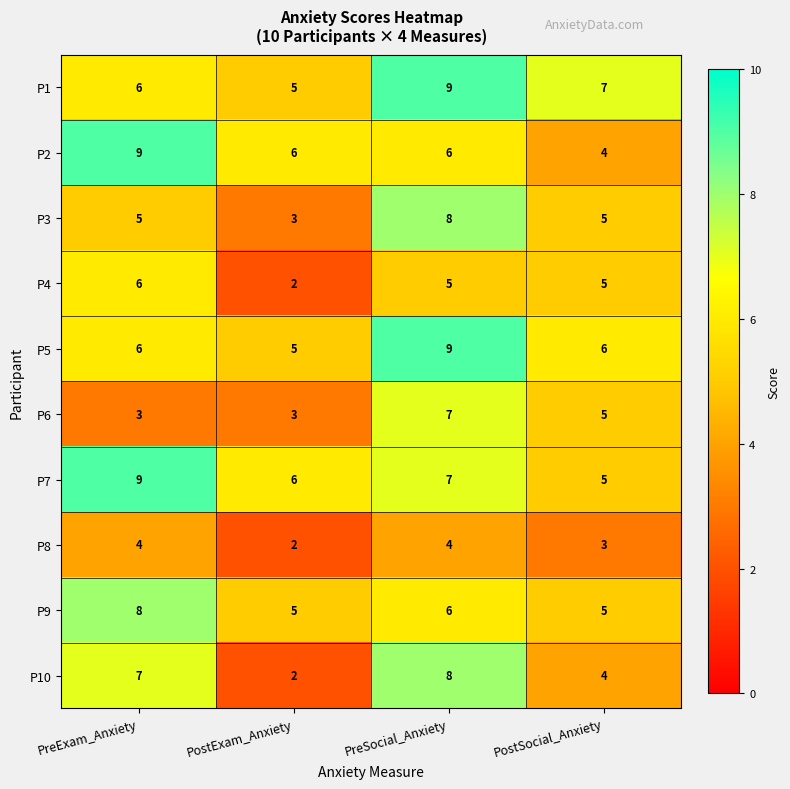

How many data points in P4 are less than 5?

1